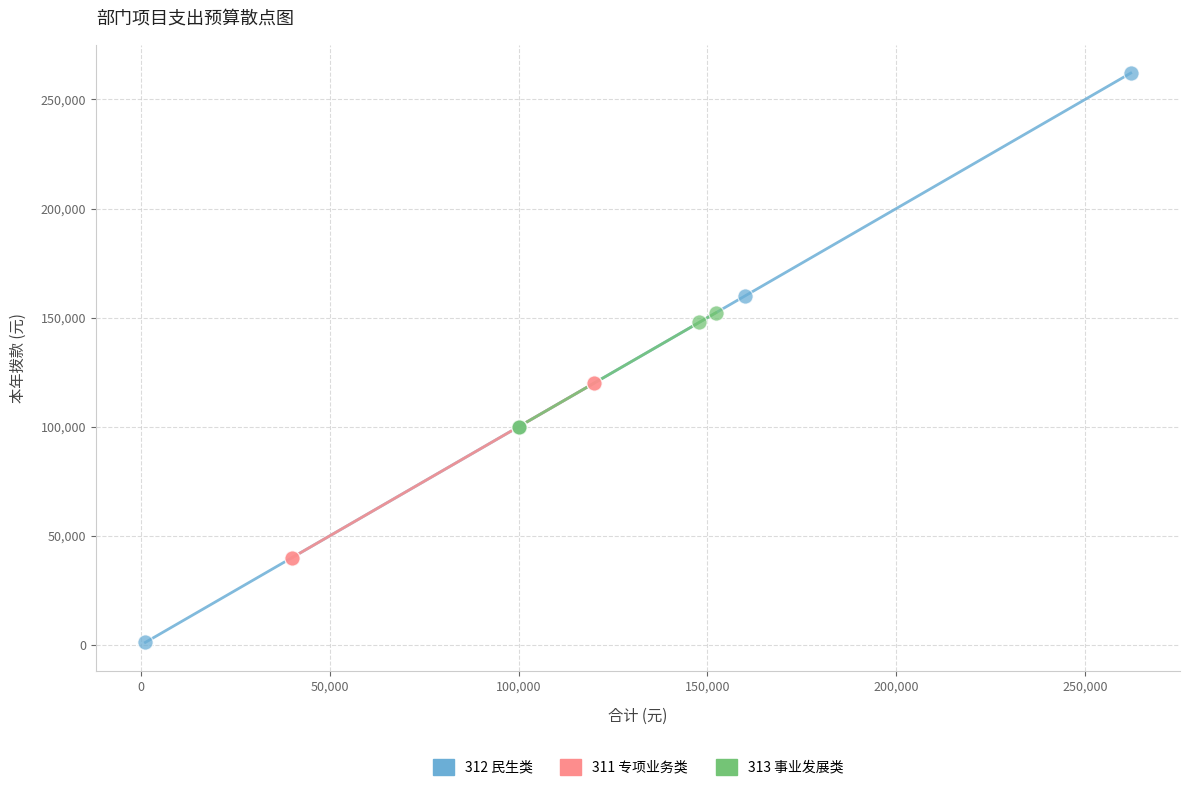

Which series has the largest Y range (max minus min)?

312 民生类